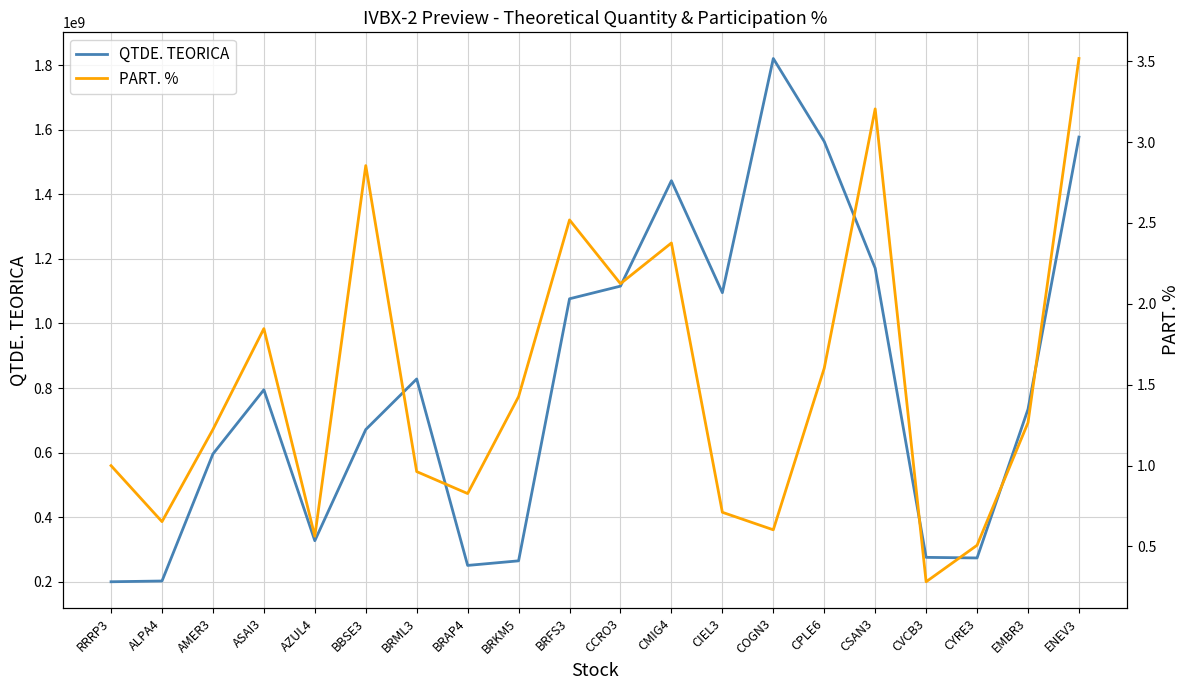

At how many categories does at least one series exceed 1349439968?

4